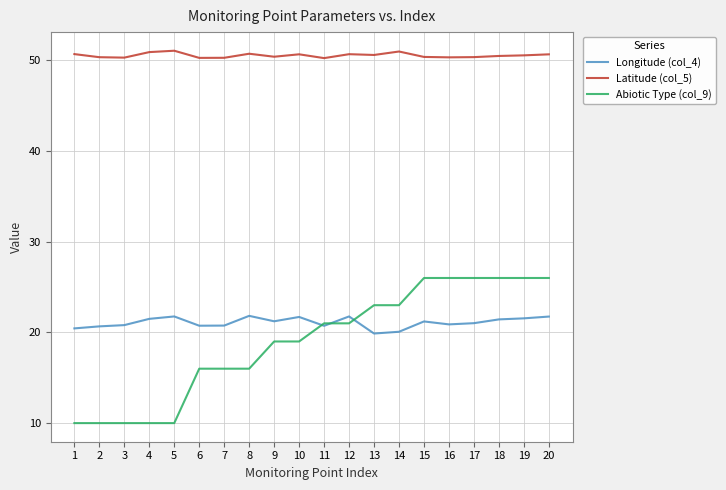

How many lines are shown in the chart?

3